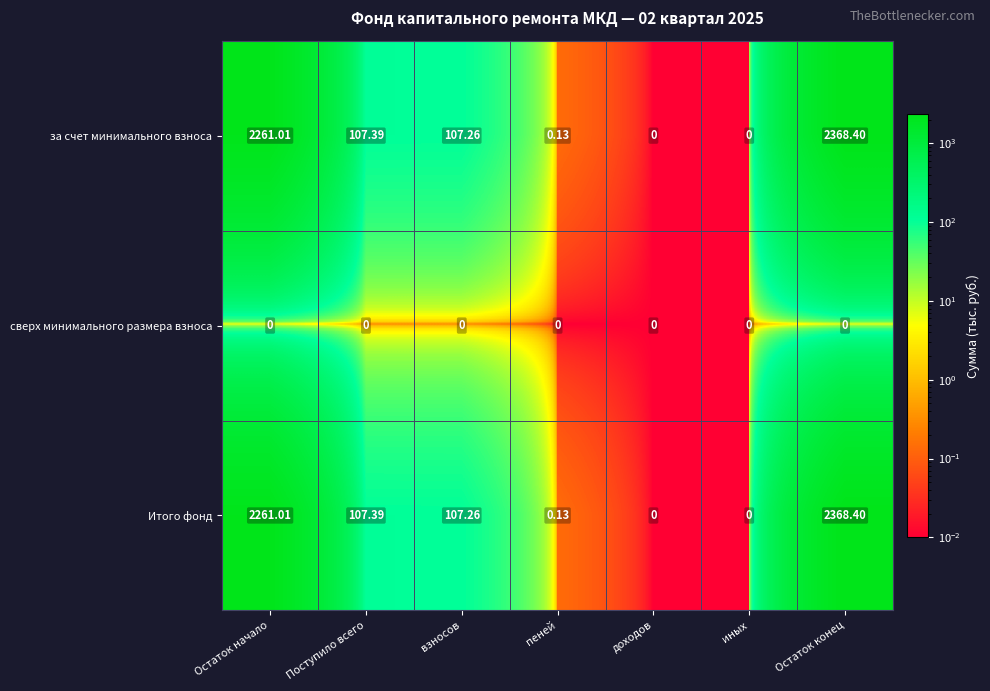

Where is Итого фонд nearest to the value 1184?

Поступило всего